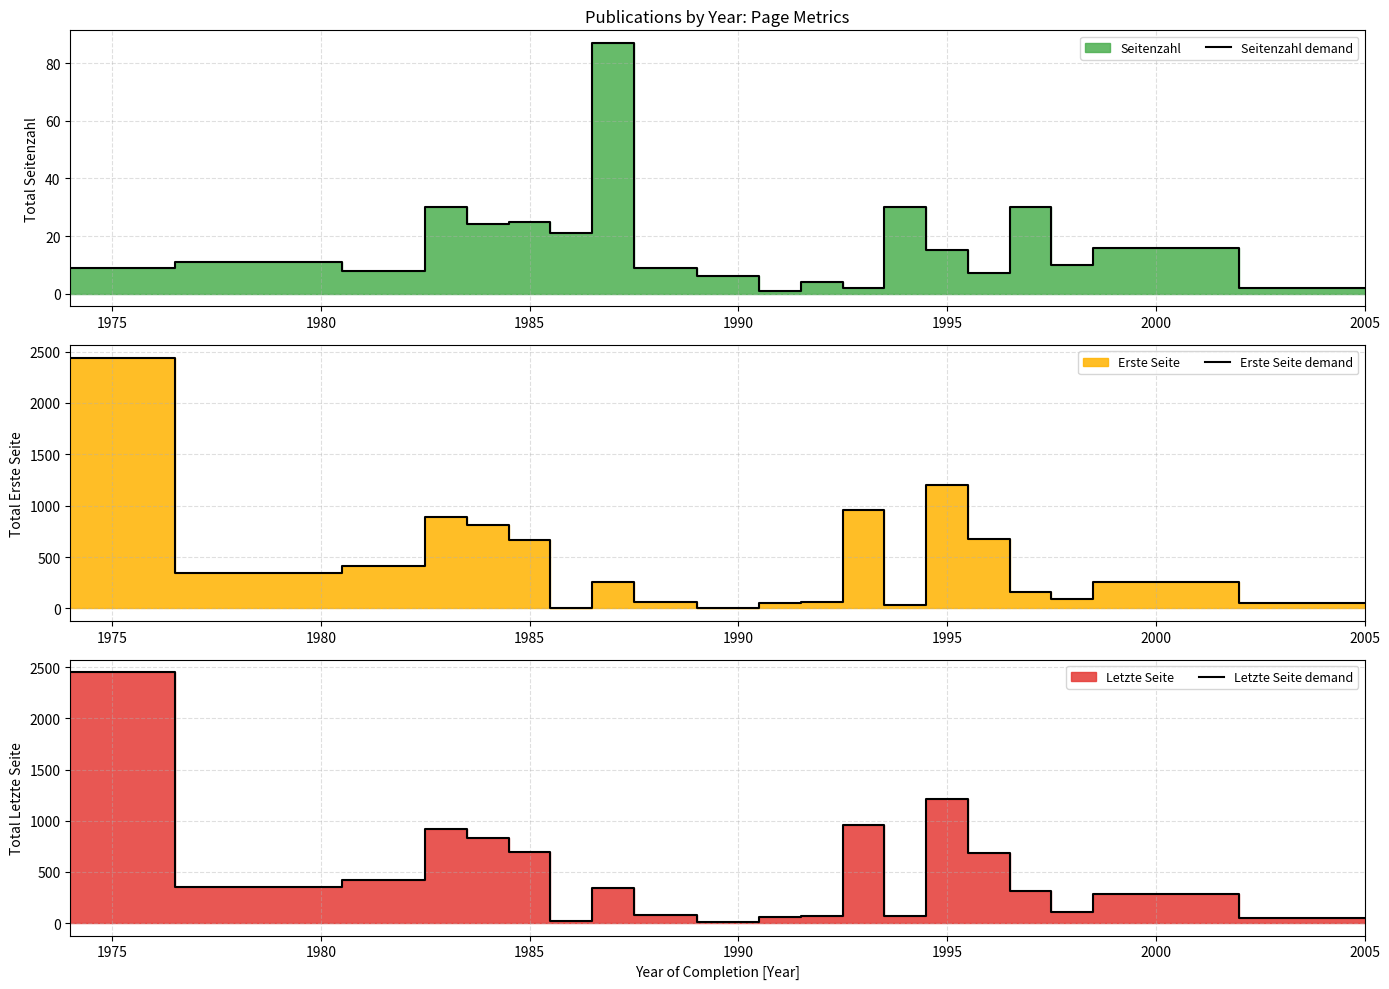

Which has a higher value, 9 or 1975?

1975